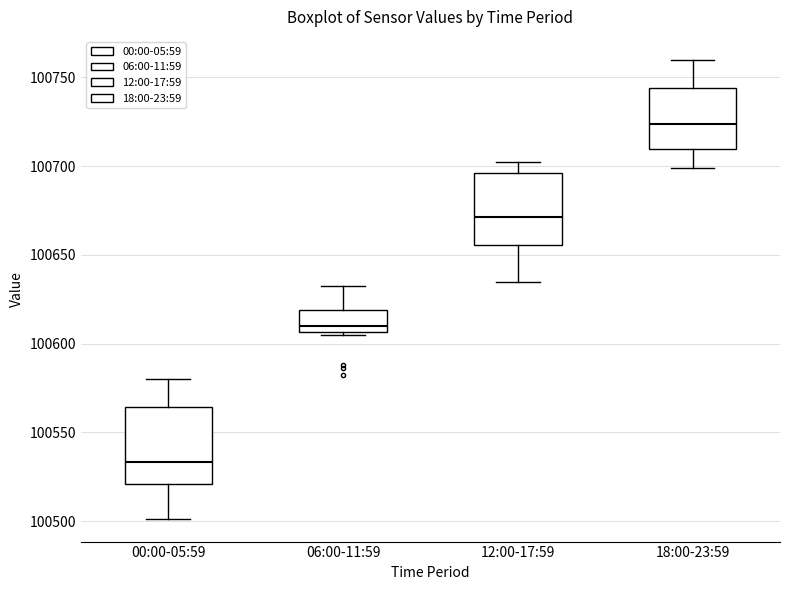

Reading left to right, read every box against the y-axis: the position of its median line, the range the box covers, and the ends of its whiskers. The values are not printed on the chart, so give them approximately, as read against the axis.

00:00-05:59: median 100535, box 100520 to 100565, whiskers 100500 to 100580
06:00-11:59: median 100610, box 100605 to 100620, whiskers 100605 (just below the box's lower edge) to 100630
12:00-17:59: median 100670, box 100655 to 100695, whiskers 100635 to 100700
18:00-23:59: median 100725, box 100710 to 100745, whiskers 100700 to 100760